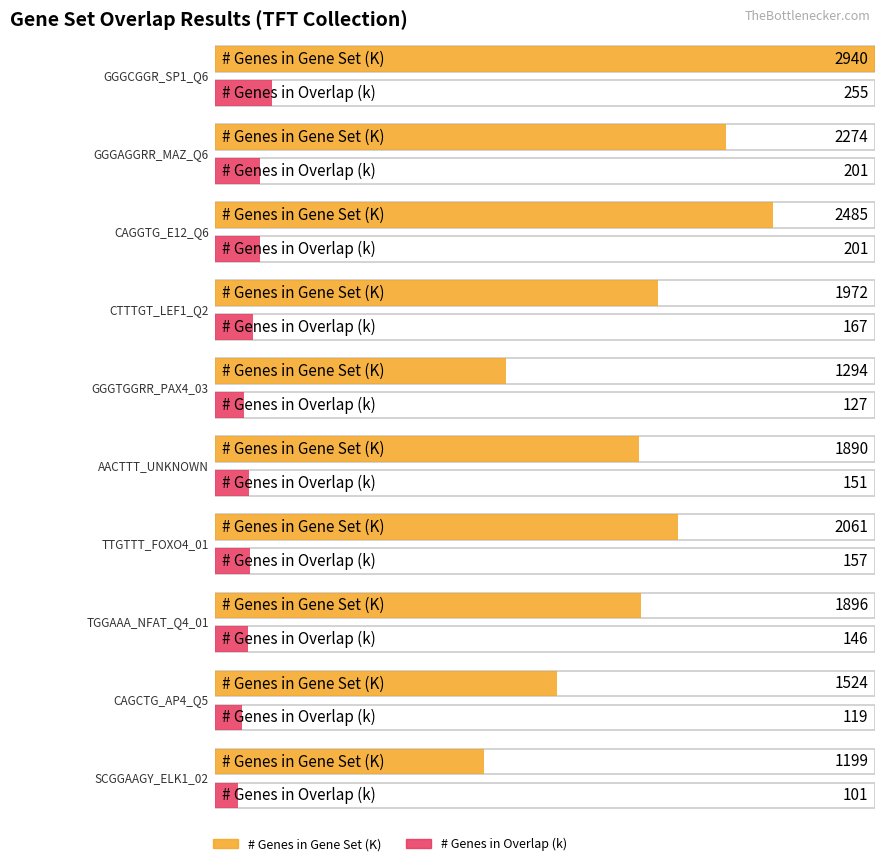

At how many categories does at least one series exceed 1416?

8